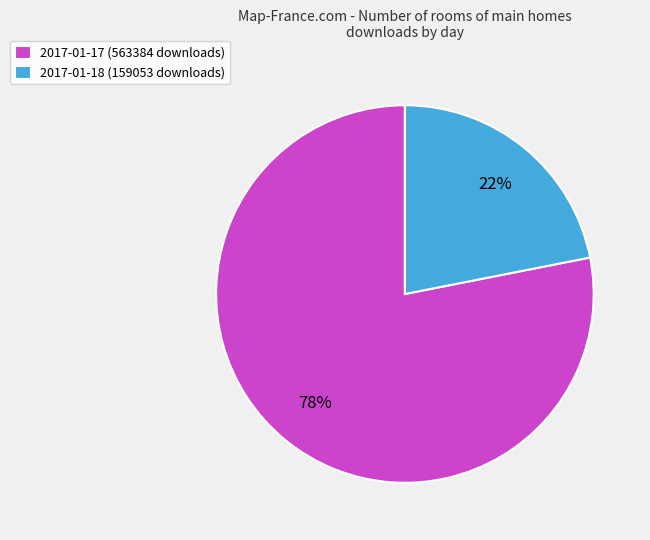

What percentage is the 2017-01-17 slice, to the nearest percent?

78%